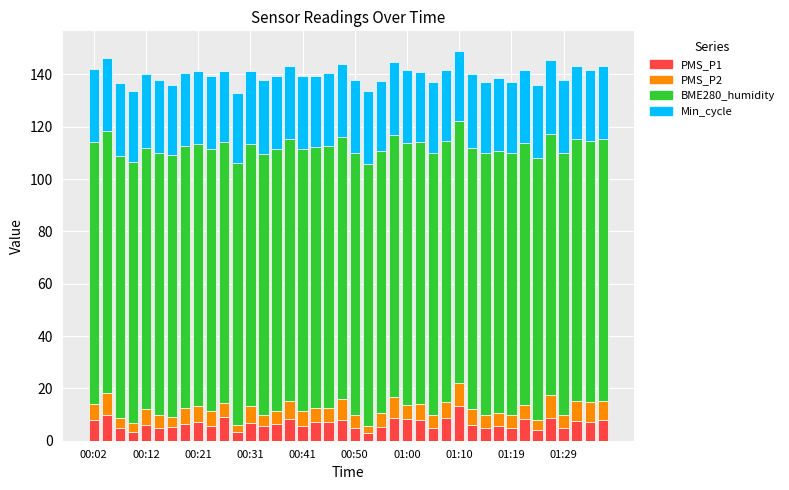

What is the highest value of the PMS_P1 series?

13.3